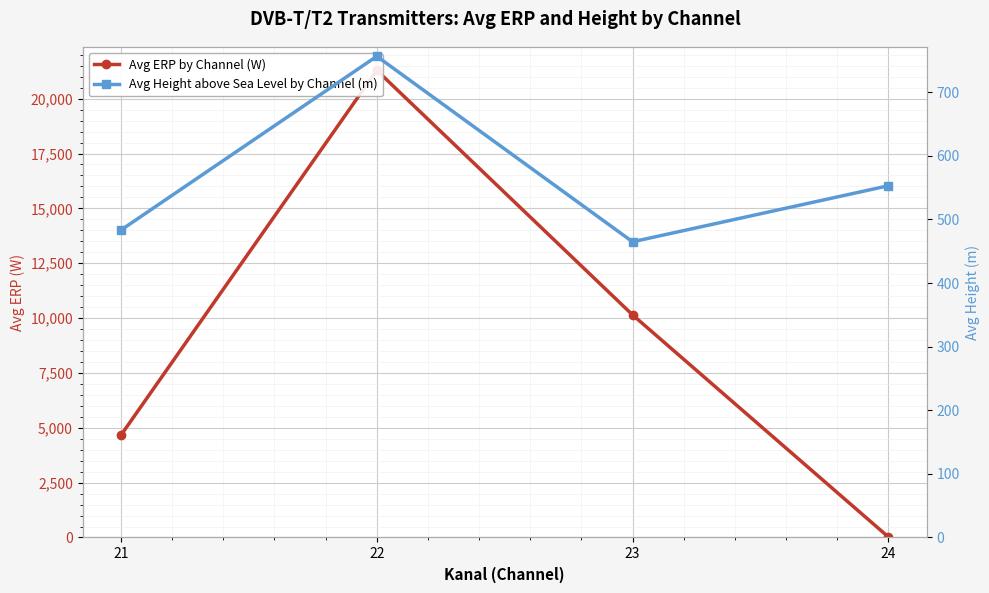

Reading right to left, list all the values displayed in this chart.

Avg ERP by Channel (W): 25.0	10144.8	21291.2	4668.1
Avg Height above Sea Level by Channel (m): 553.0	464.9	756.6	483.4